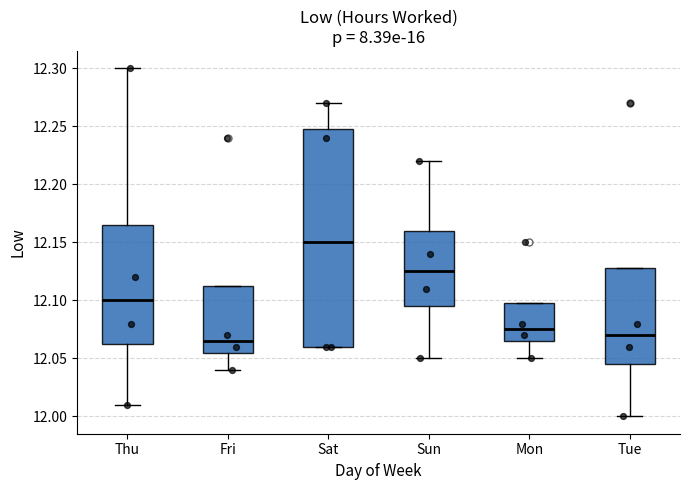

Which box's median line is the highest?

Sat